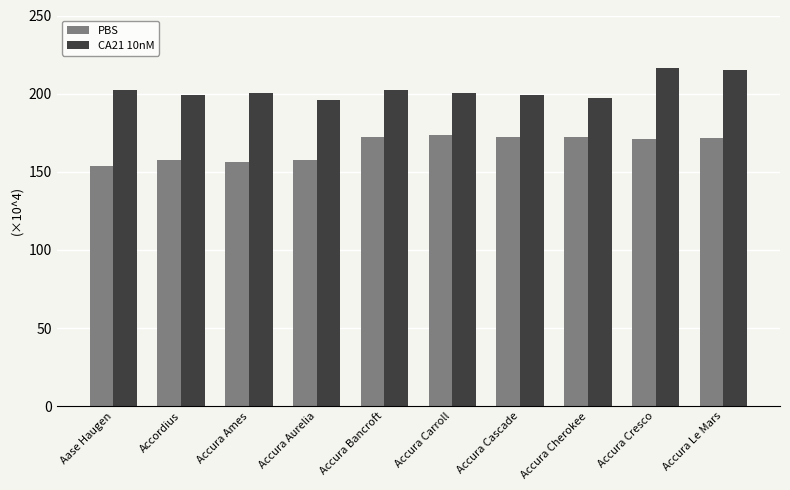

What are all the series names shown in the legend?

PBS, CA21 10nM